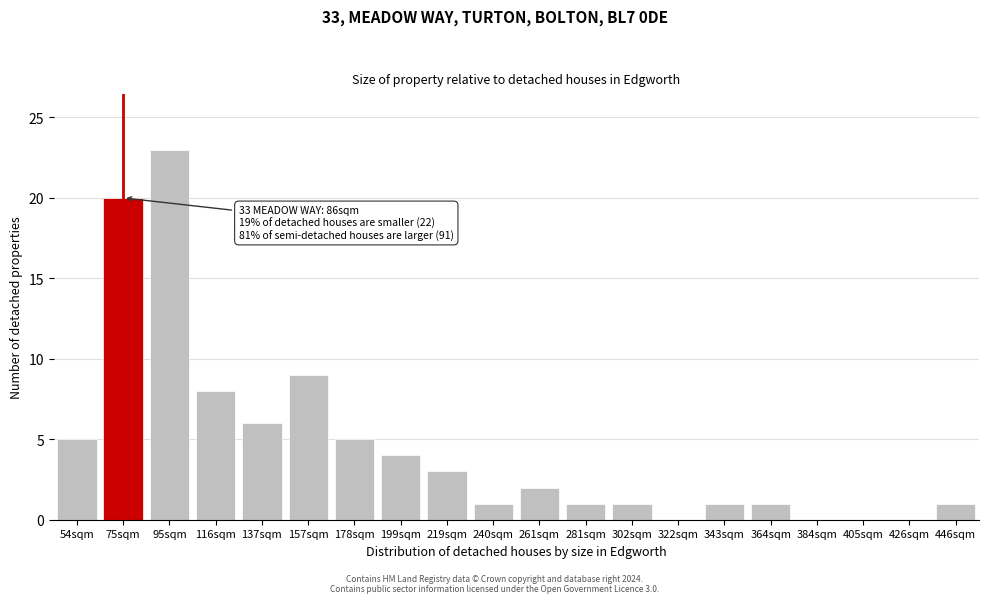

Reading left to right, what are all the values shown in this chart?

54sqm=5	75sqm=20	95sqm=23	116sqm=8	137sqm=6	157sqm=9	178sqm=5	199sqm=4	219sqm=3	240sqm=1	261sqm=2	281sqm=1	302sqm=1	322sqm=0	343sqm=1	364sqm=1	384sqm=0	405sqm=0	426sqm=0	446sqm=1